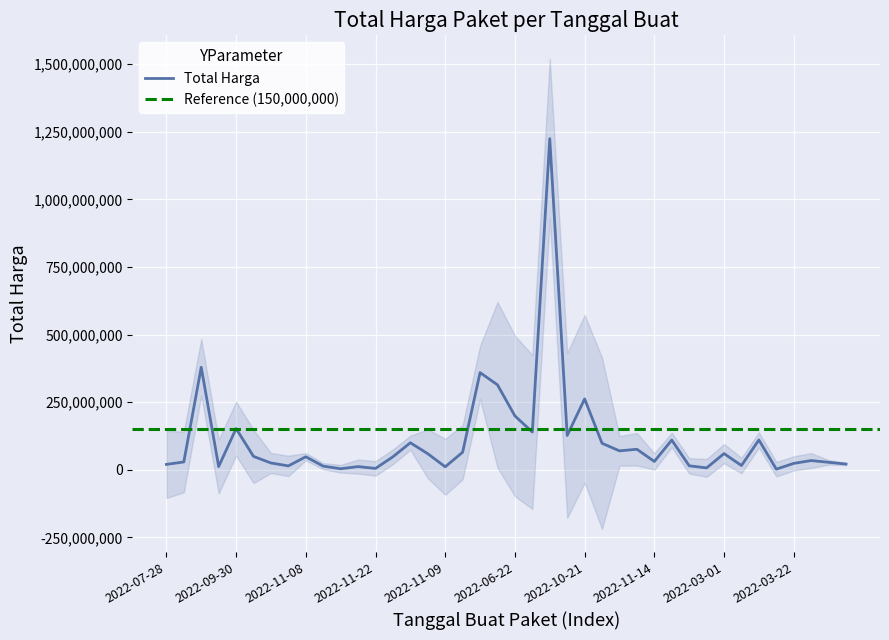

Reading left to right, what are all the values shown in this chart?

19950000	29000000	379075000	12000000	152477000	49478000	25200000	14400000	48140000	13442000	3825000	11800000	5093000	48140000	100000000	59375000	11100000	65000000	359500000	314121780	199200000	139800000	1224682000	127000000	262118150	98000000	70000000	75920000	30800000	110000000	14750000	6936000	59935000	15787200	110389990	2395750	23680800	34132505	27720000	21231000